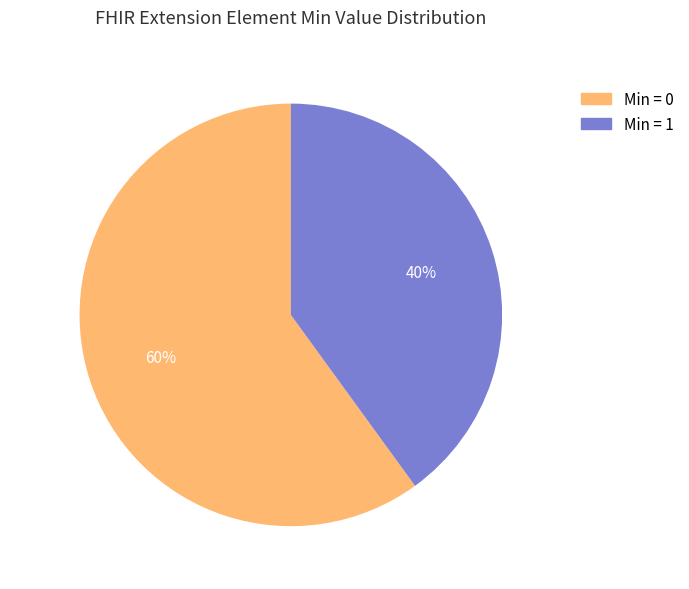

How many segments does this pie chart have?

2